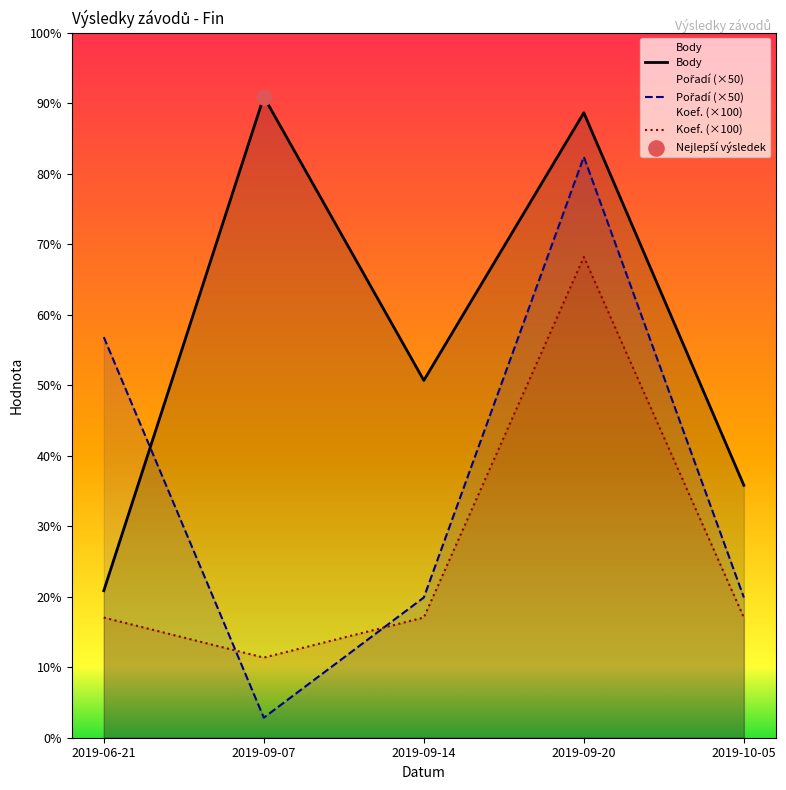

Which series reaches the minimum Y coordinate?

Pořadí (×50)